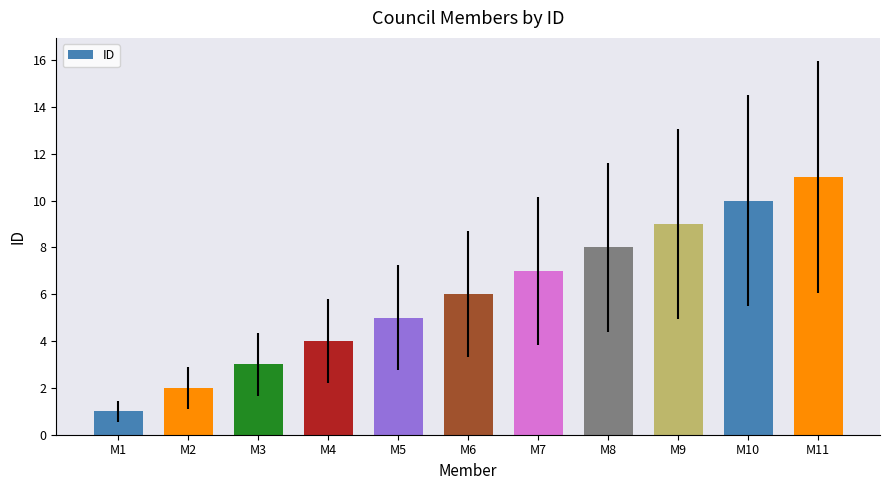

What is the greatest value displayed?

11